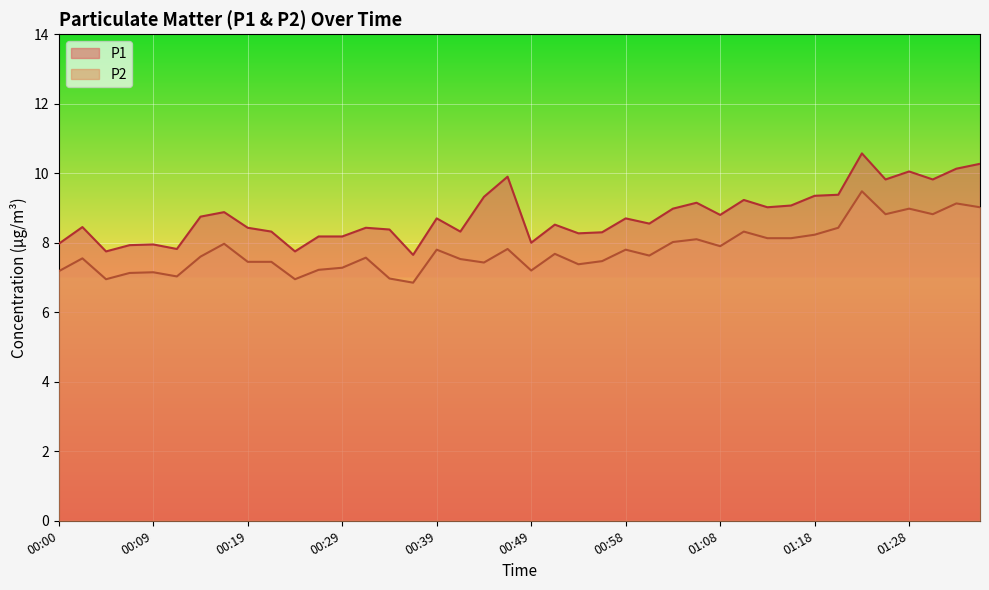

What is the lowest value of the P1 series?

7.7